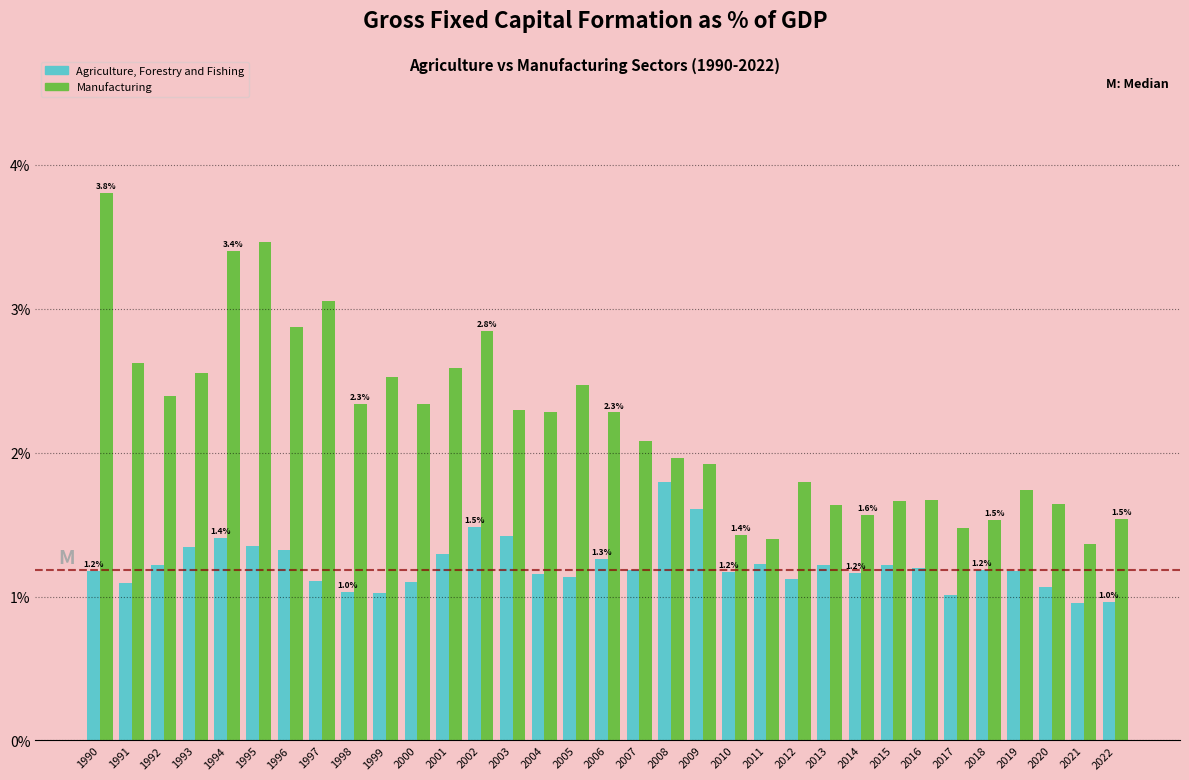

Read the Agriculture, Forestry and Fishing value at 1998.

1.0